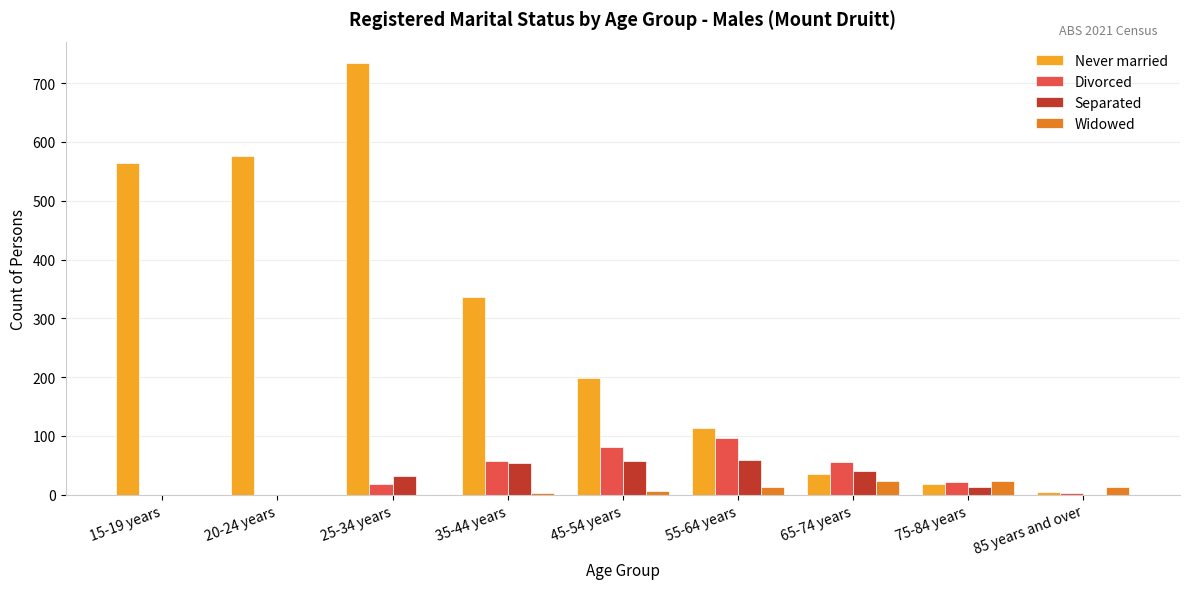

What is the sum of the Separated values at 35-44 years and 25-34 years?

86